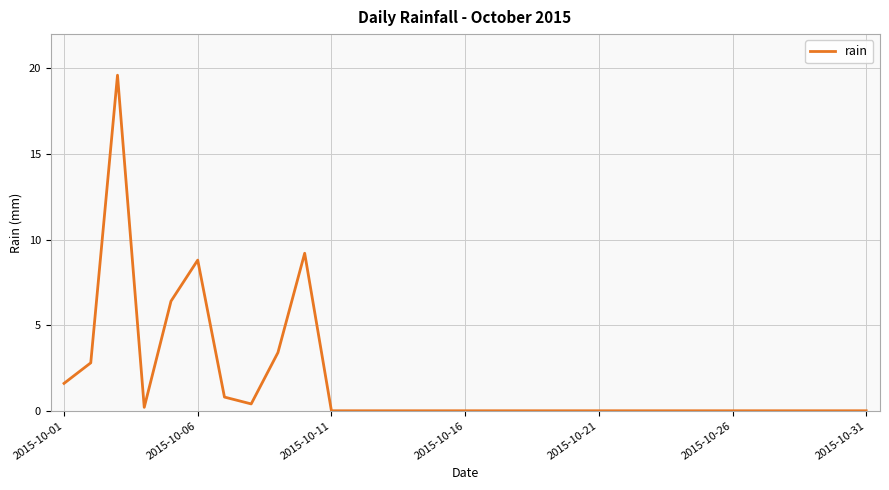

What is the difference between the maximum and minimum values?

19.6